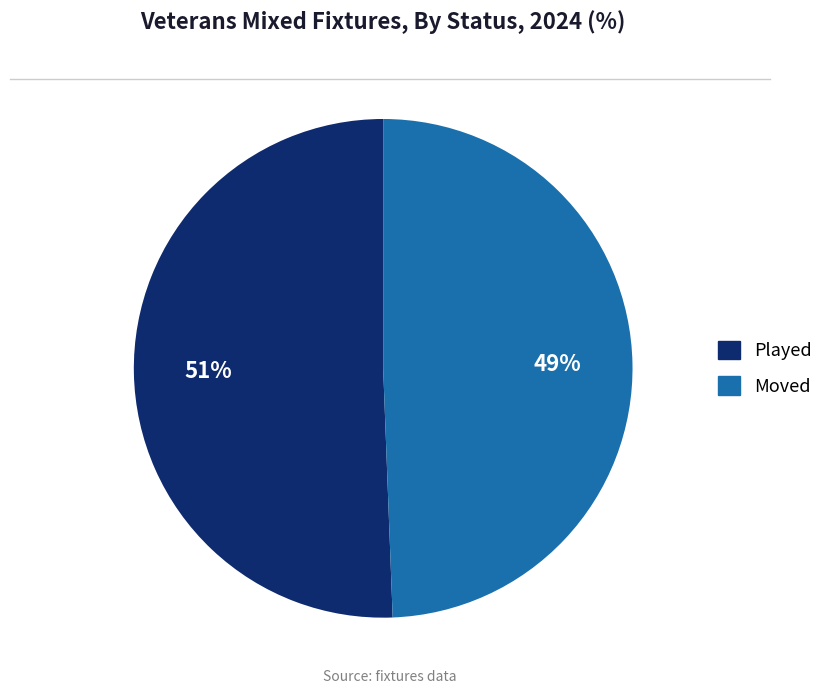

Do Moved and Played together represent more than half of the pie?

Yes